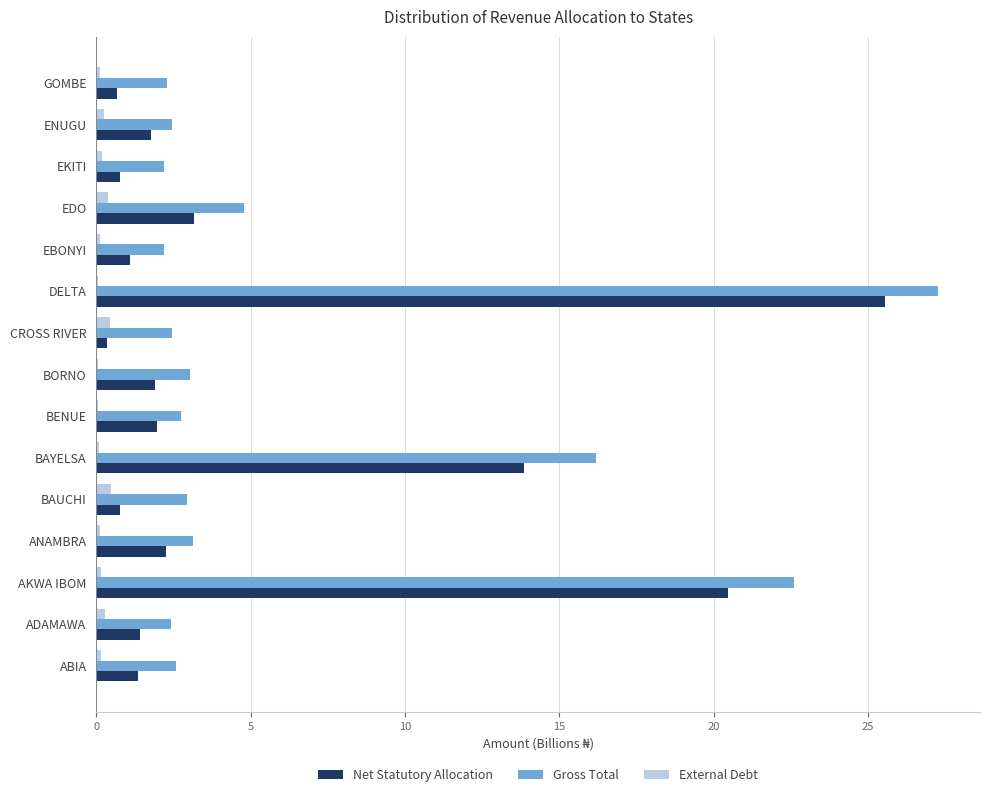

How many categories are shown in the chart?

15